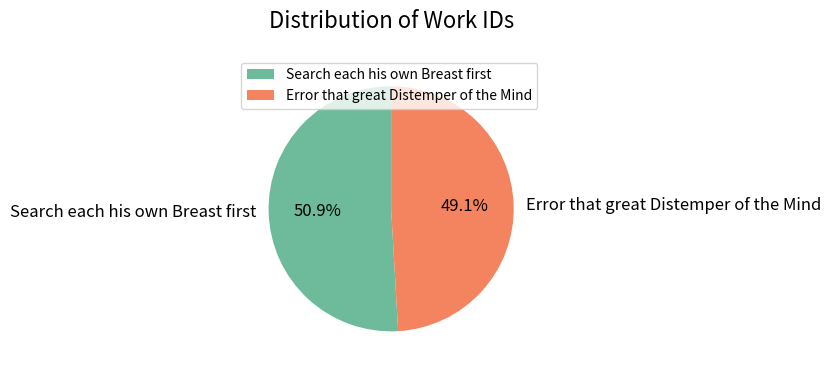

What is the smallest slice in the pie chart?

Error that great Distemper of the Mind